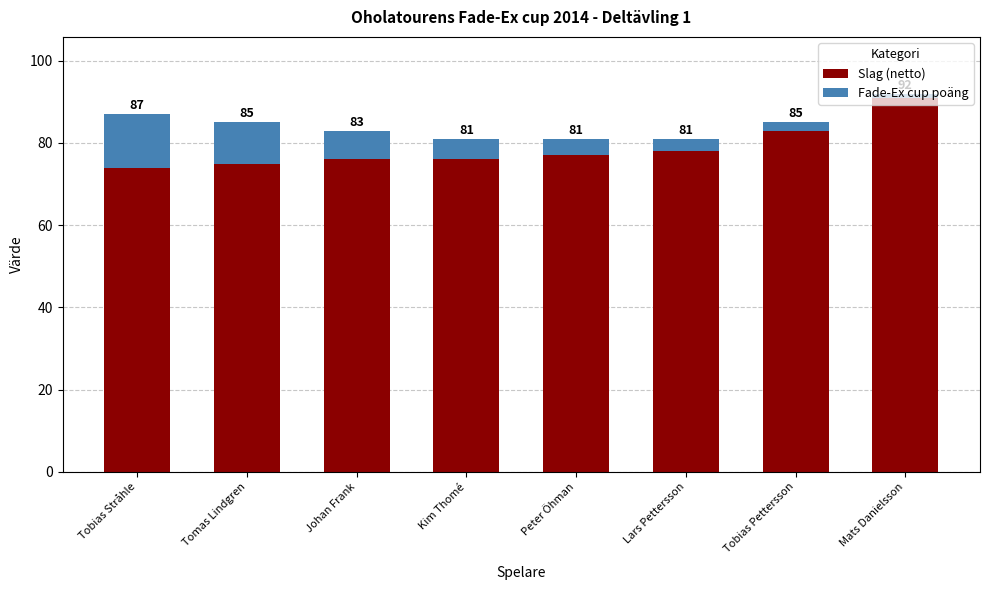

At how many categories does at least one series exceed 9?

8